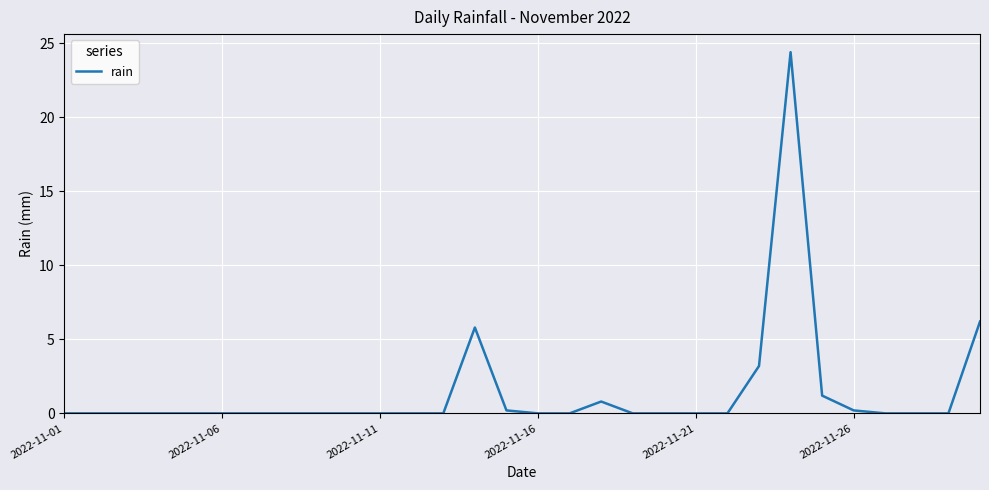

What is the difference between the maximum and minimum values?

24.4